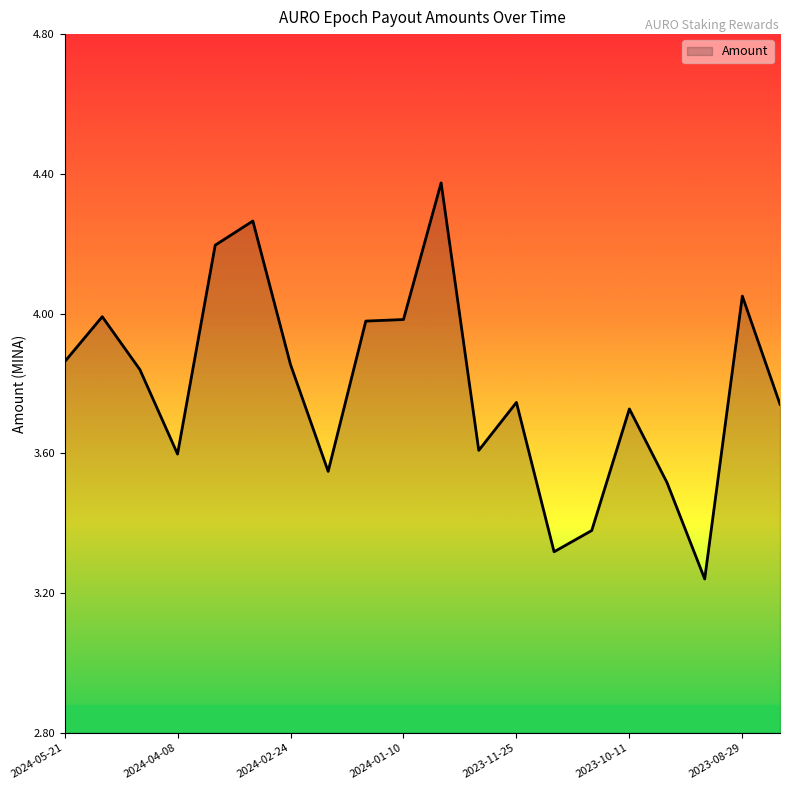

What is the value of the 15th point from the left?

3.4